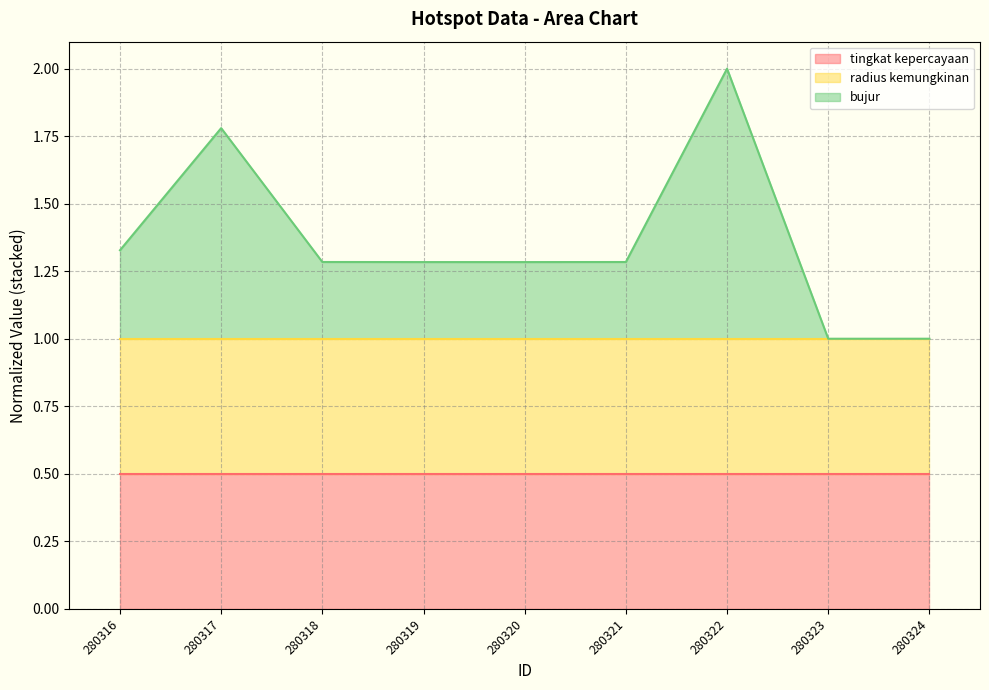

Is the value of tingkat kepercayaan (line) at 280320 greater than the value of radius kemungkinan (line) at 280323?

No